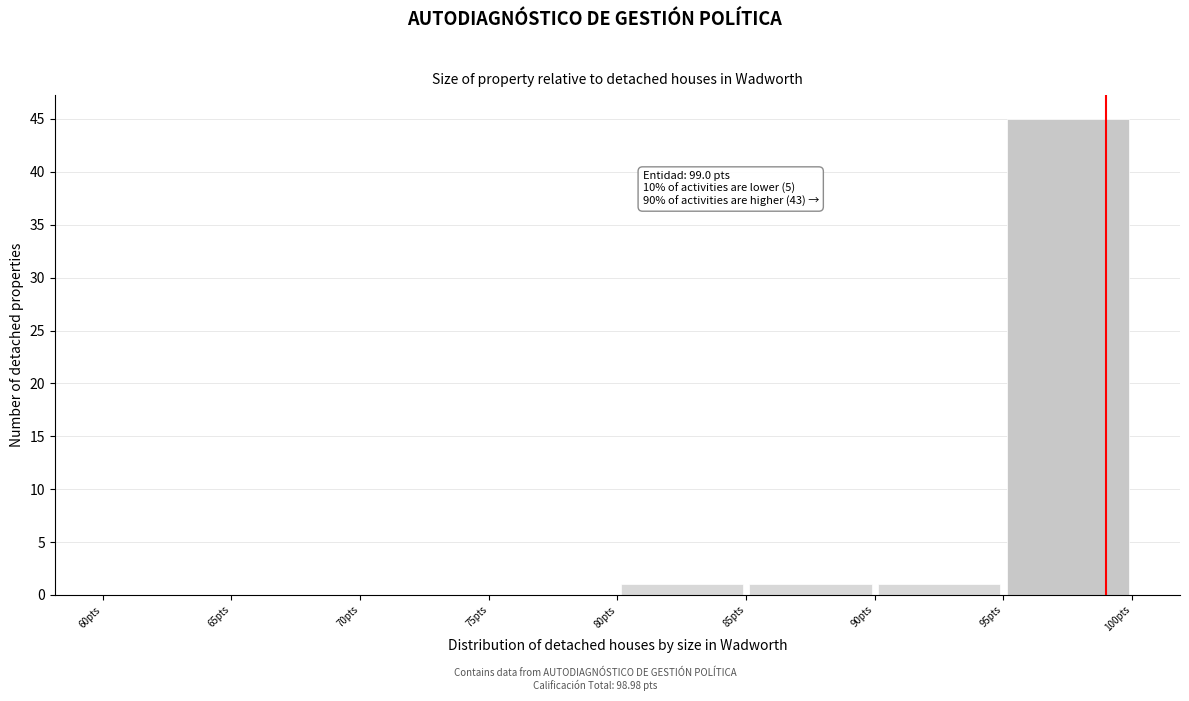

Over which range of the x-axis is the bar tallest?

95 to 100